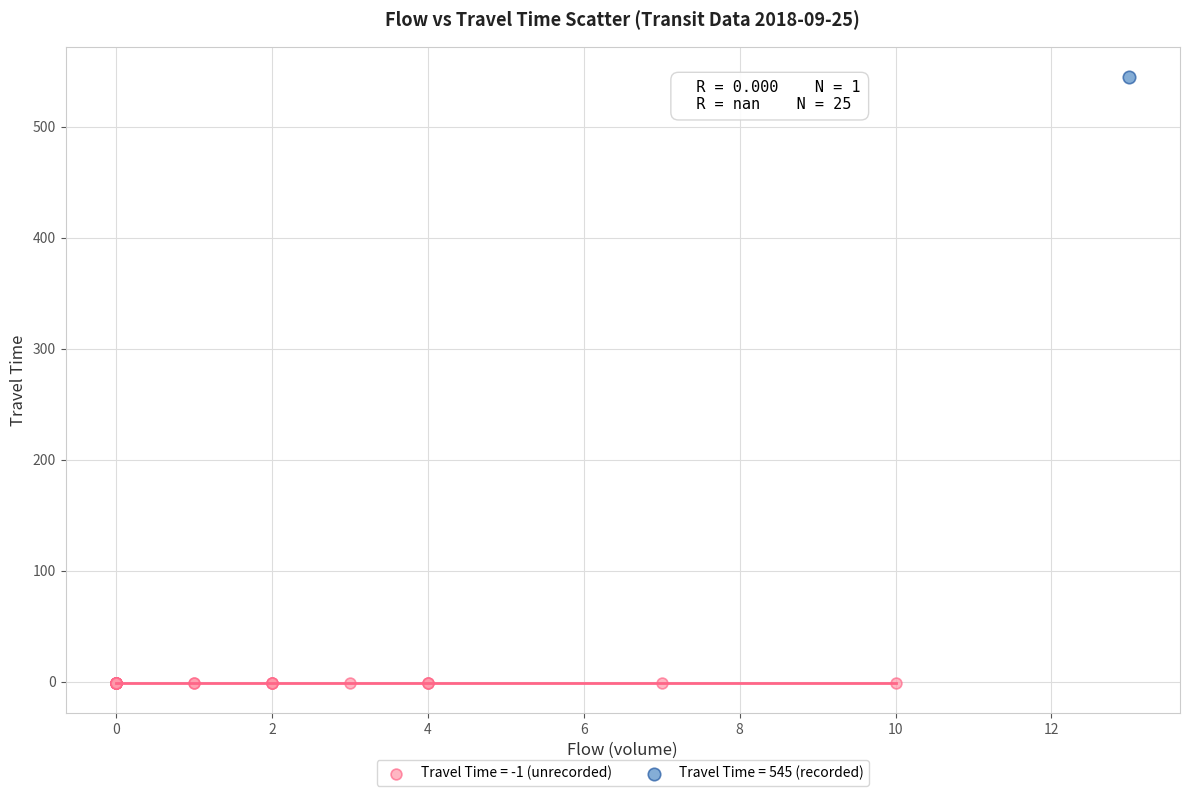

Which series reaches the maximum Y coordinate?

Travel Time = 545 (recorded)